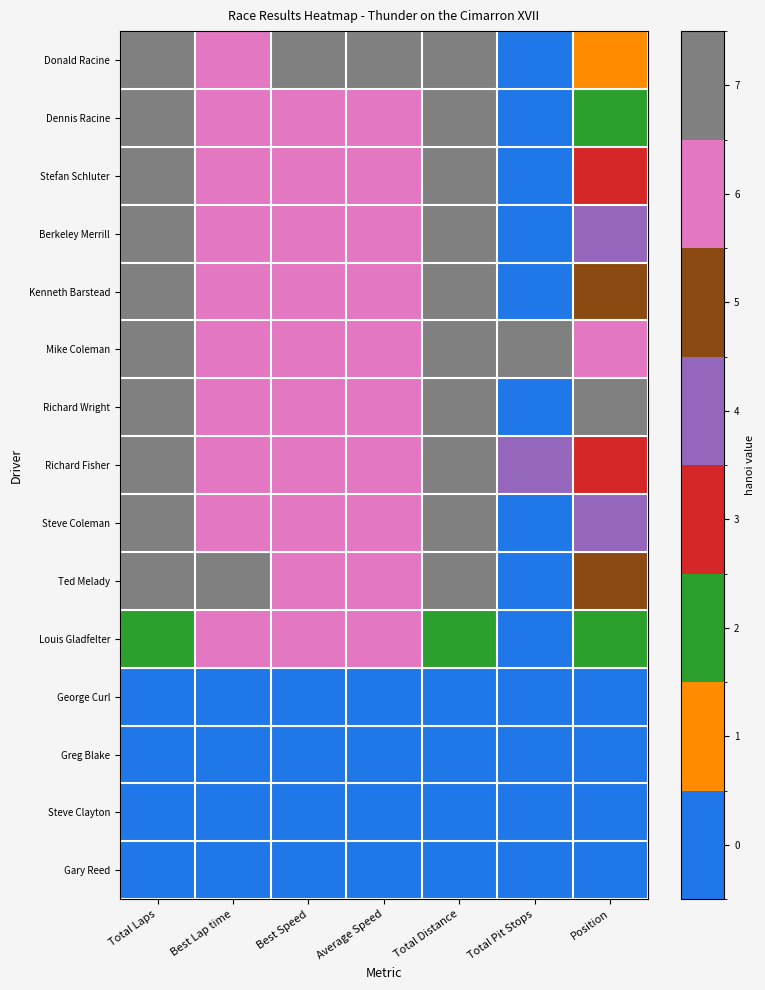

Rank the series by their maximum value, from lowest to highest.

George Curl, Greg Blake, Steve Clayton, Gary Reed, Louis Gladfelter, Donald Racine, Dennis Racine, Stefan Schluter, Berkeley Merrill, Kenneth Barstead, Mike Coleman, Richard Wright, Richard Fisher, Steve Coleman, Ted Melady